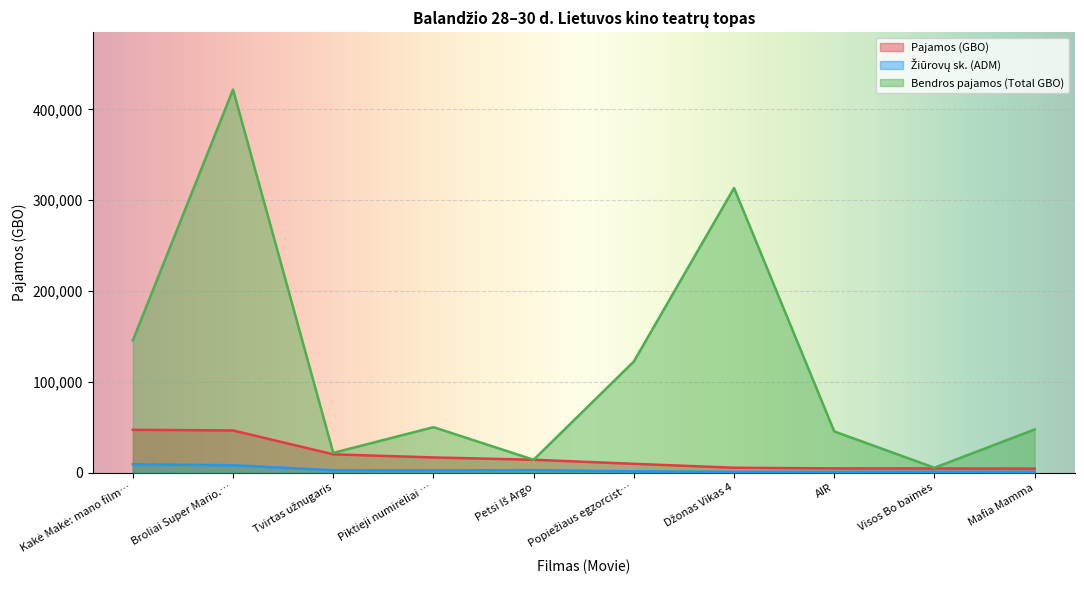

How many lines are shown in the chart?

3